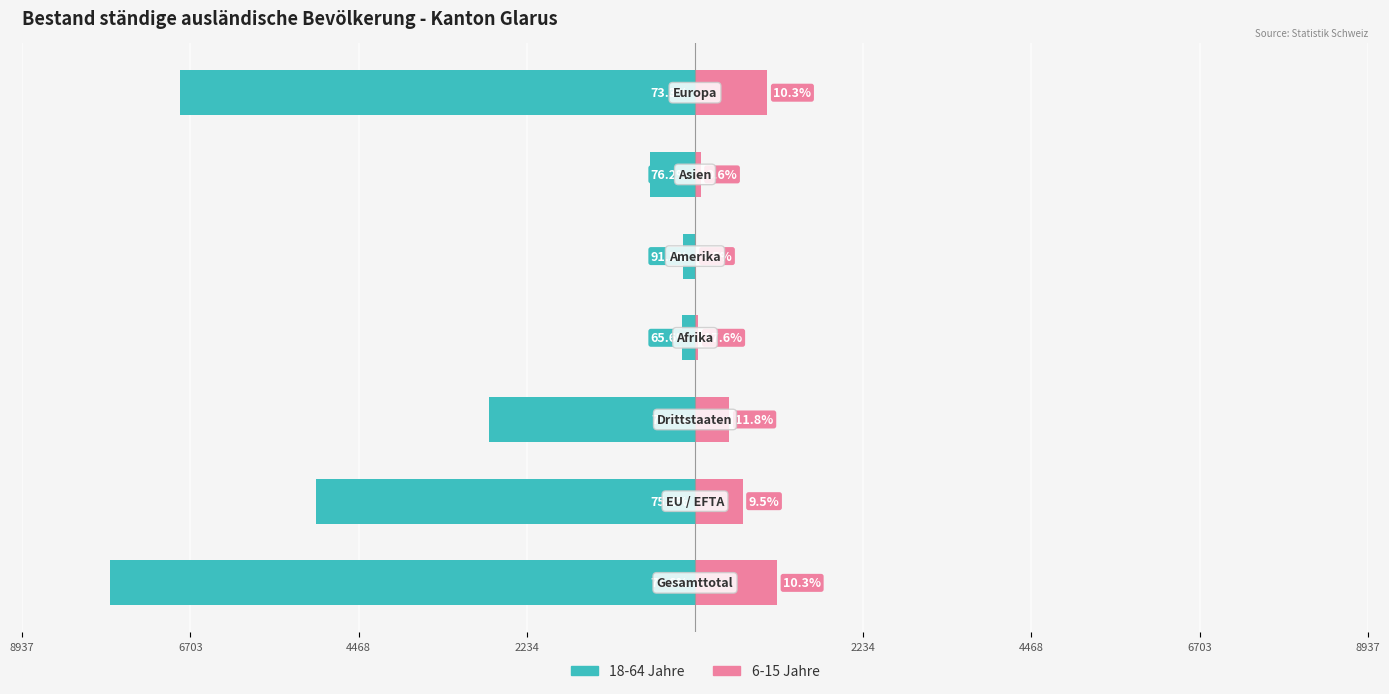

Reading left to right, extract all data points from this chart.

18-64 Jahre: -7772	-5030	-2742	-172	-162	-593	-6837
6-15 Jahre: 1091	633	458	46	8	75	962